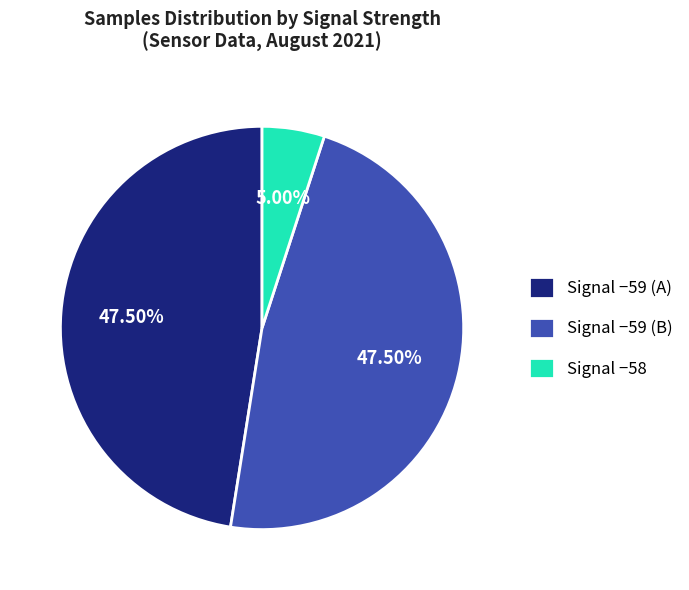

To the nearest percent, what is the average slice percentage?

33%